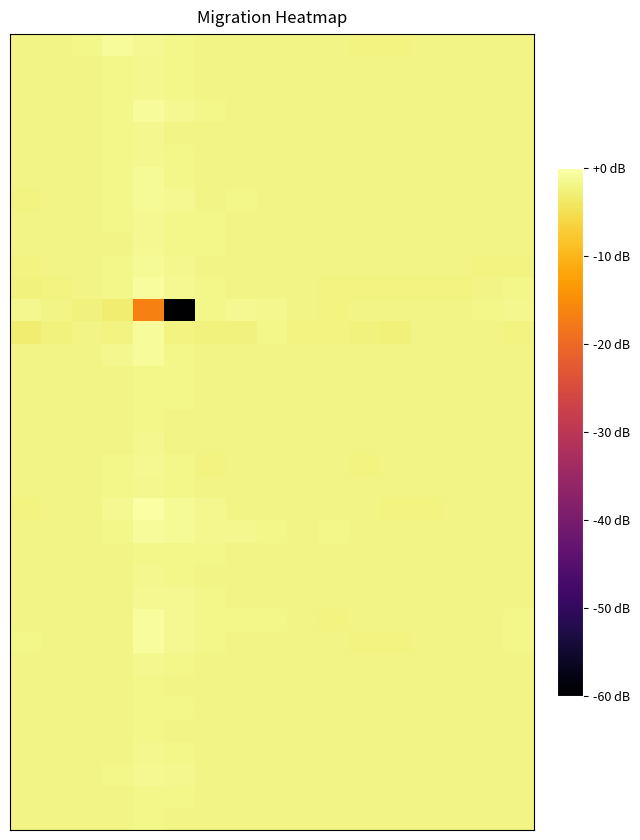

At which category is the sum across all series the highest?

4